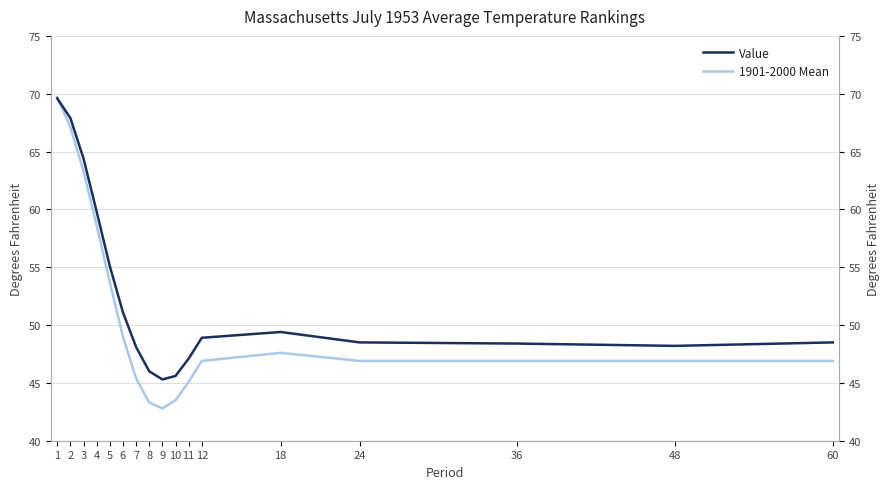

What is the sum of all 1901-2000 Mean values?

863.6